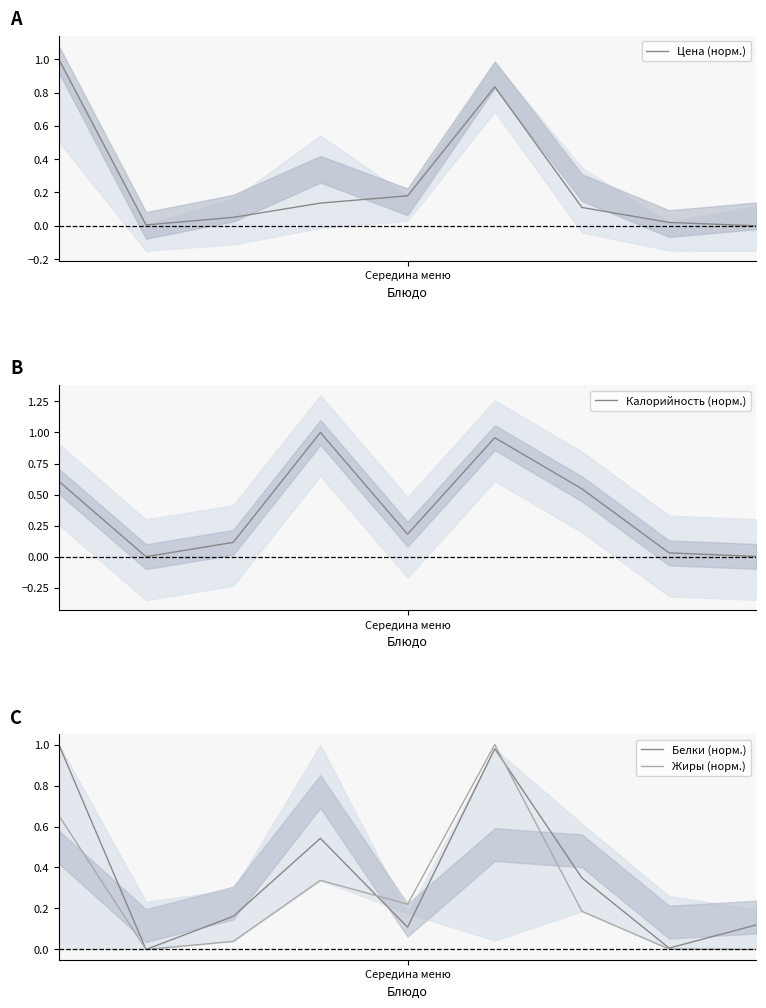

Is it true that Цена (норм.) equals 0.5 at 5?

False